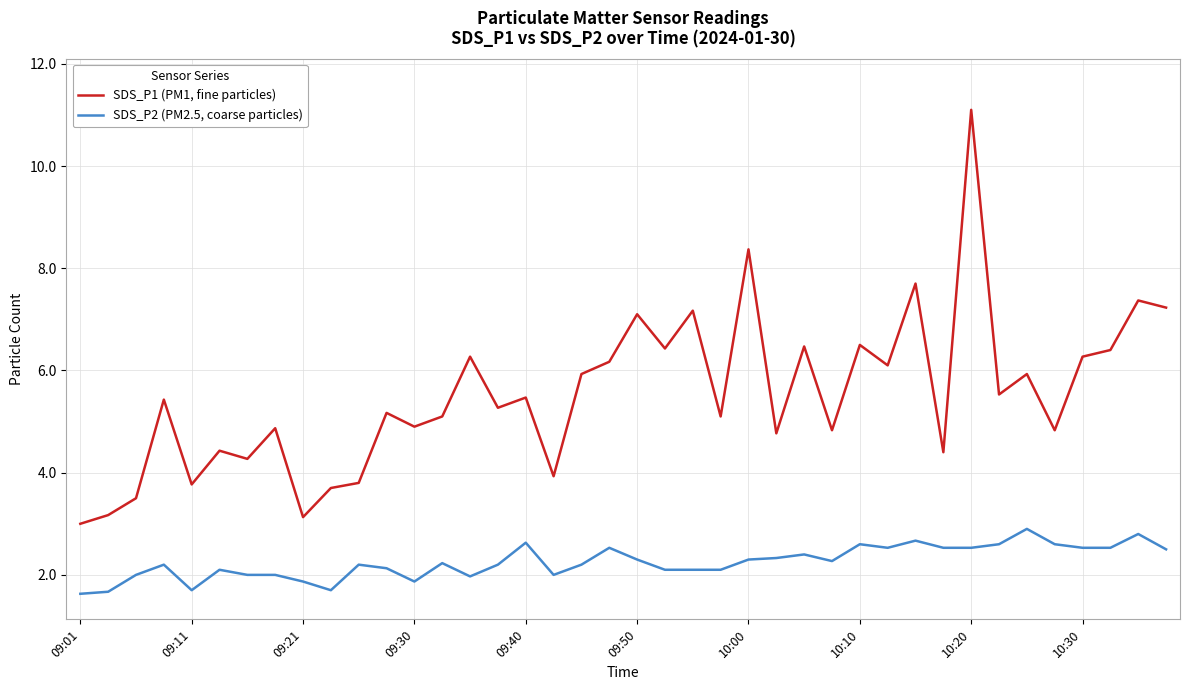

At how many categories does at least one series exceed 6?

15